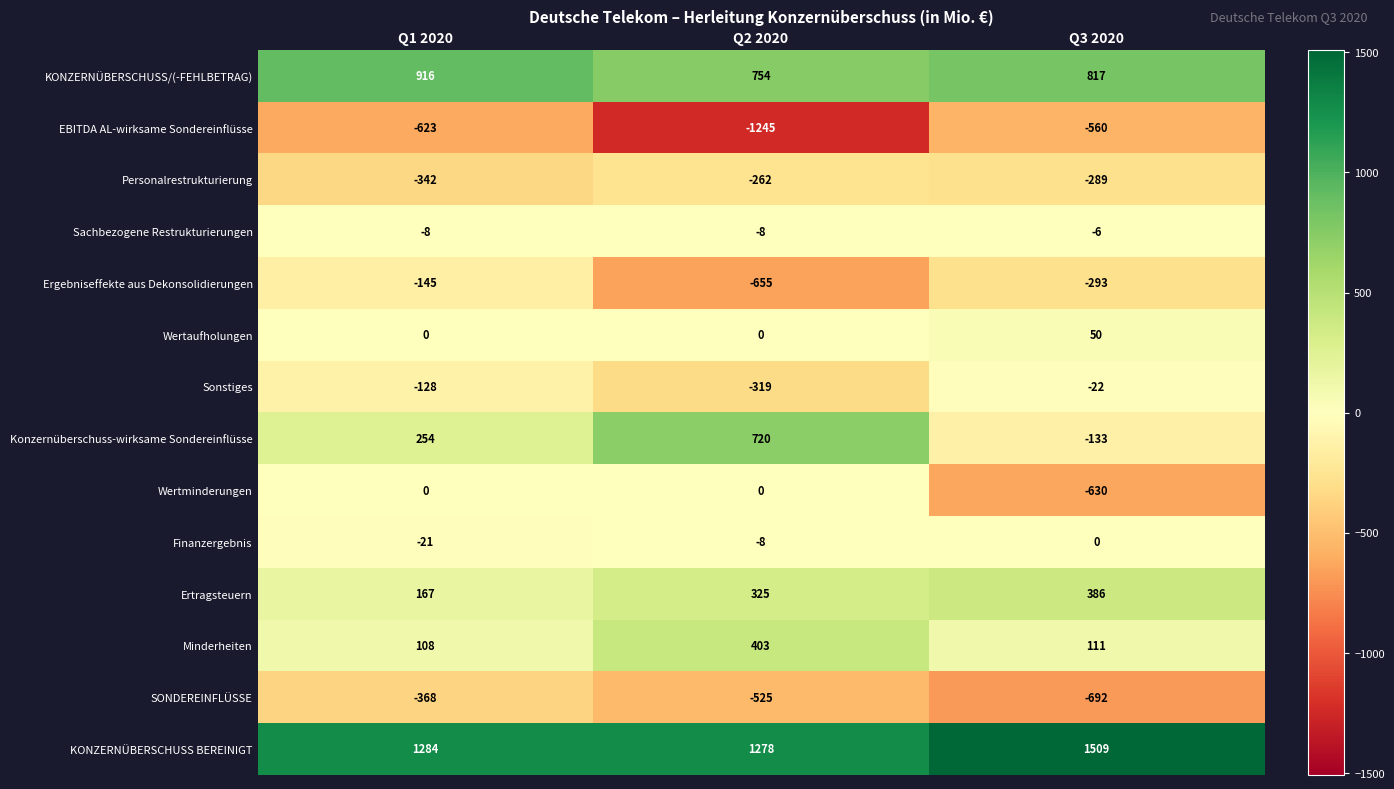

Where is Wertminderungen nearest to the value -315?

Q1 2020